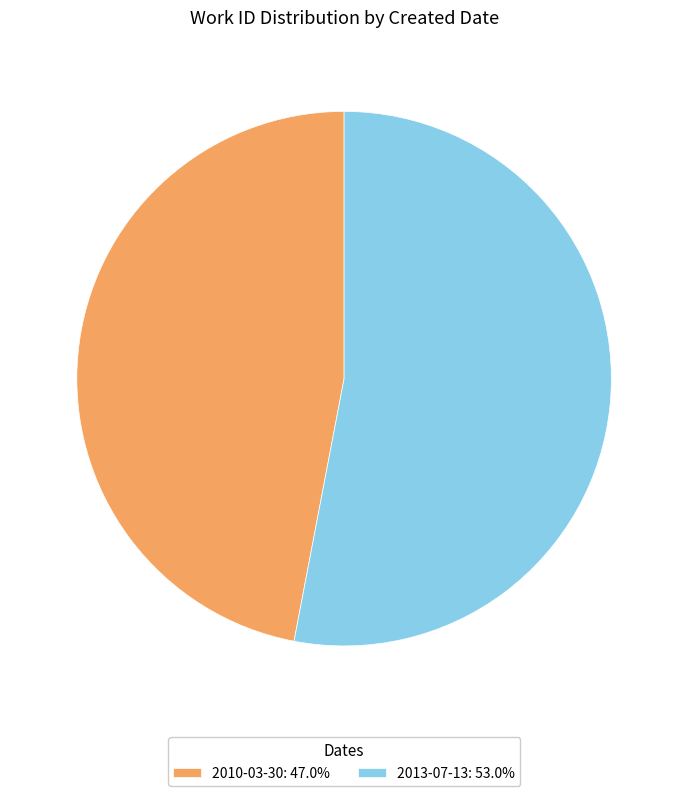

Does any single category account for the majority?

Yes